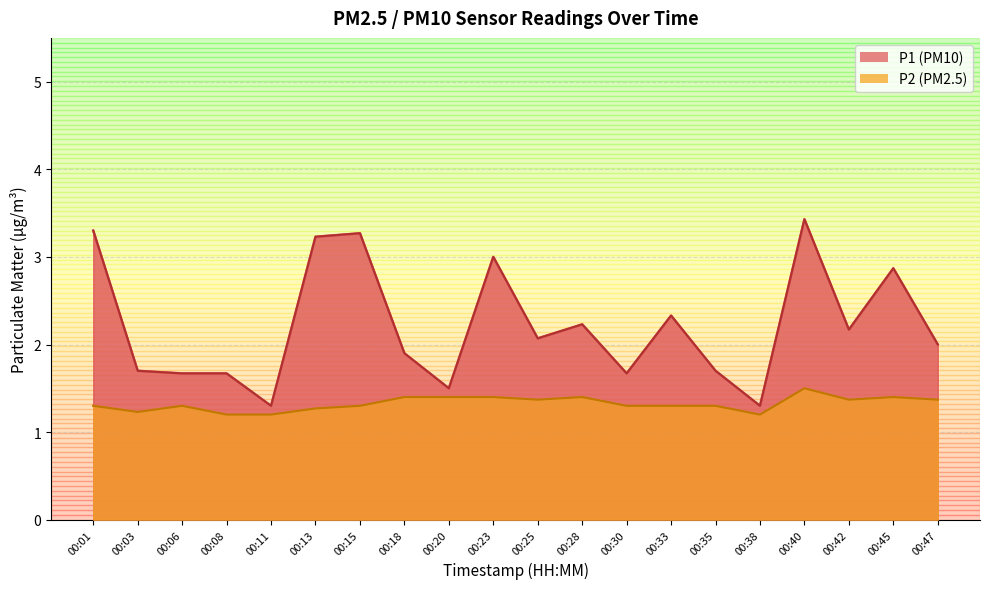

True or false: P1 and P2 intersect in this chart.

False